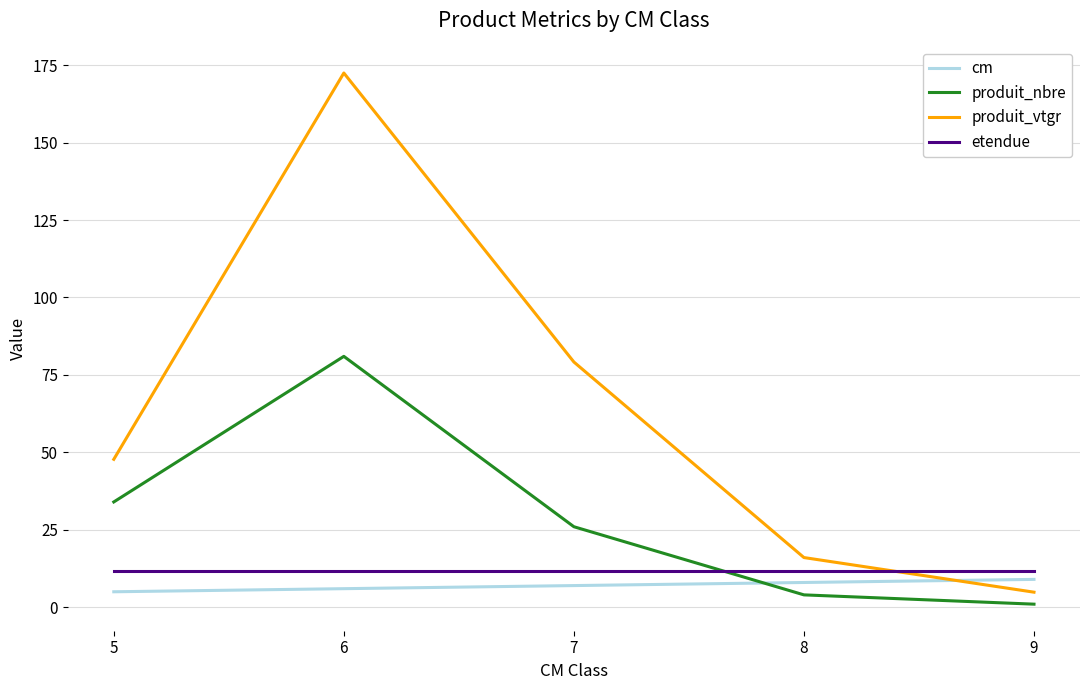

Is it true that etendue equals 17.5 at 8?

False